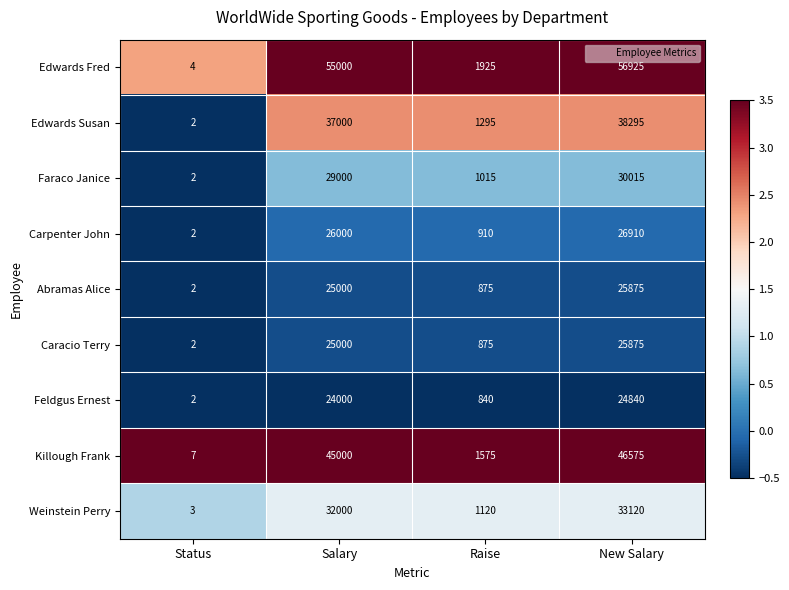

What is the average value of the Edwards Susan series?

19148